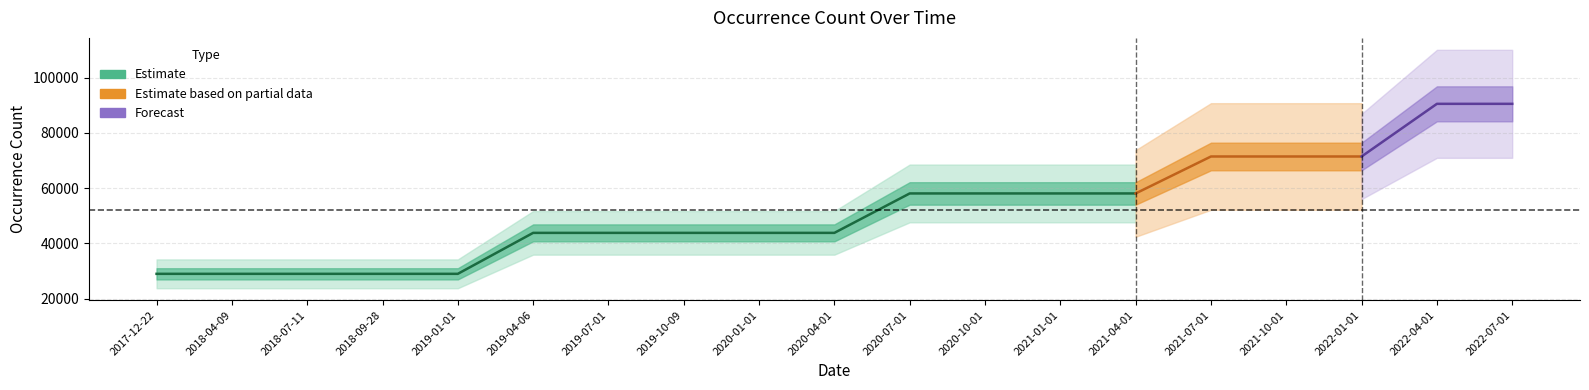

Which label corresponds to the largest value in the chart?

2022-04-01